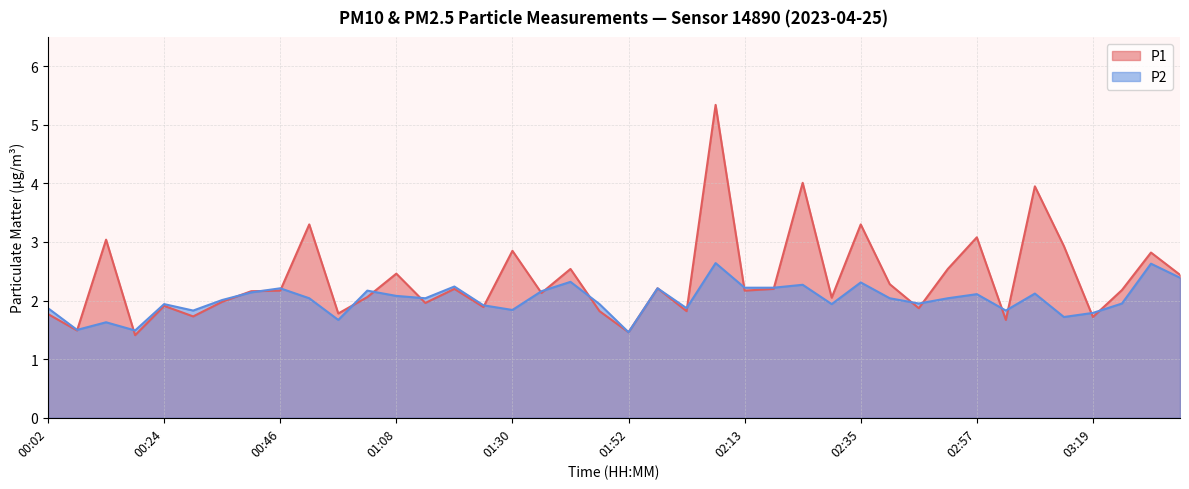

How many values in the P2 series exceed 2?

22